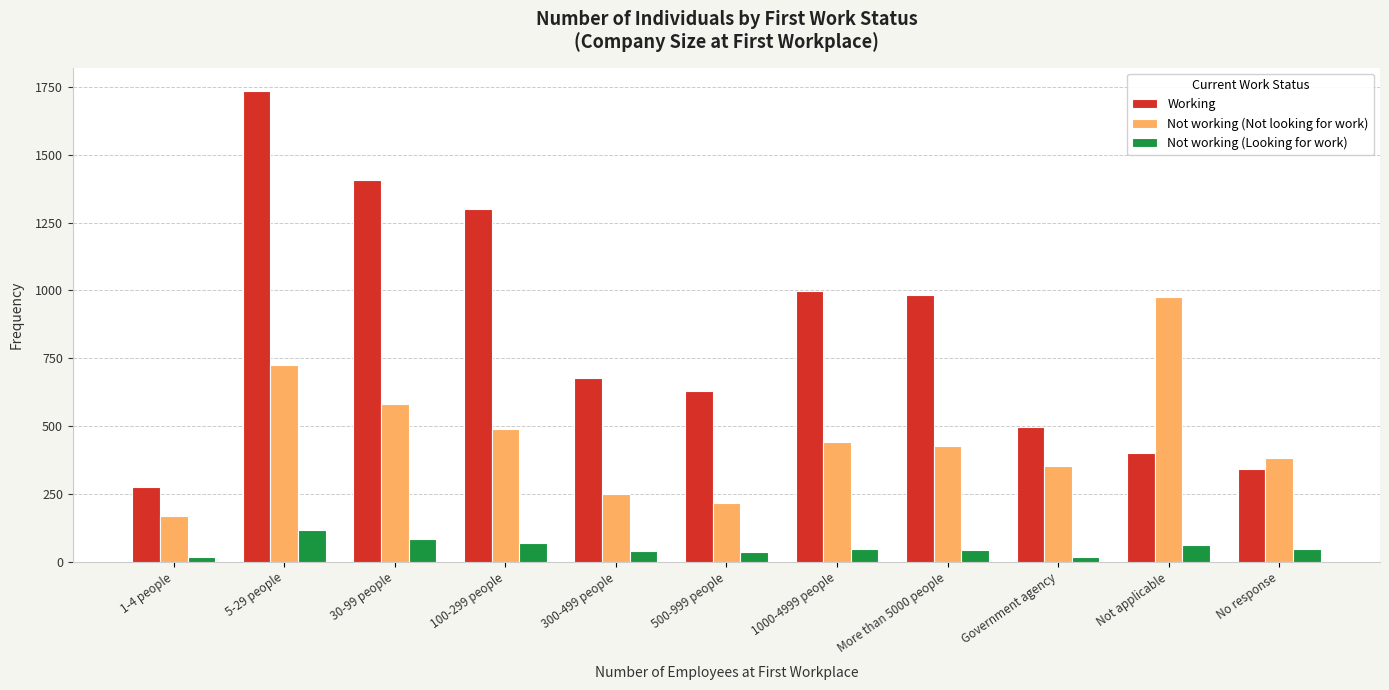

What is the total value across all series at No response?

771